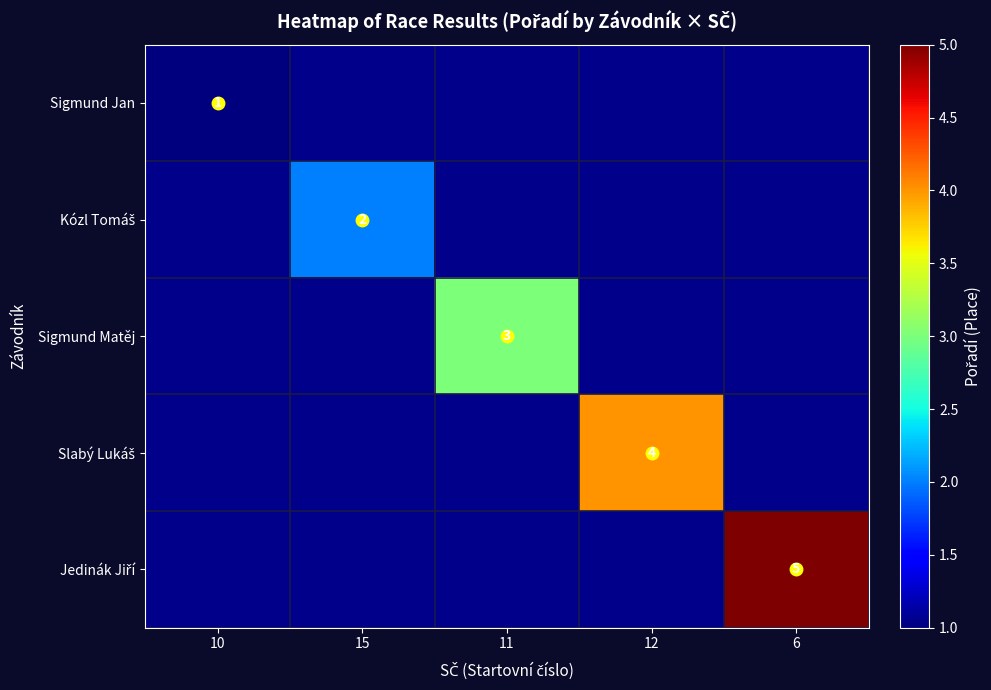

The Sigmund Matěj series shows 4 at 11. True or false?

False